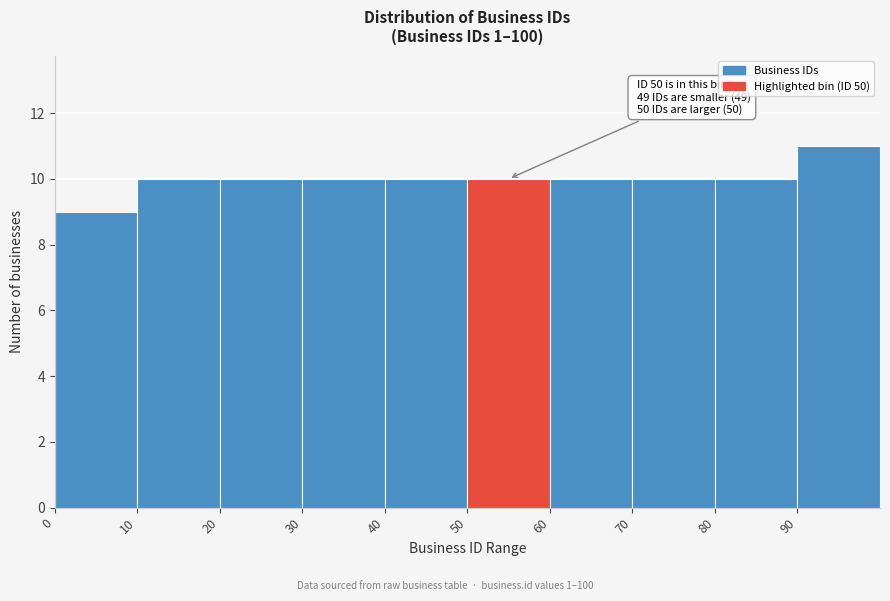

Which range on the x-axis has the tallest bar?

90 to 100